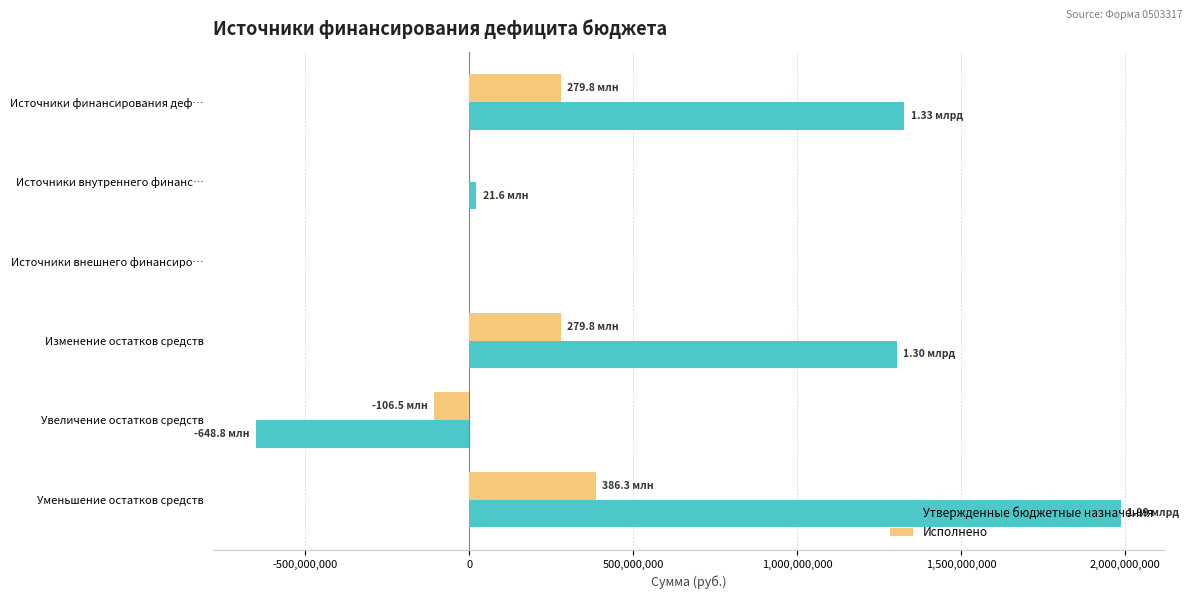

Count the number of categories in the chart.

6